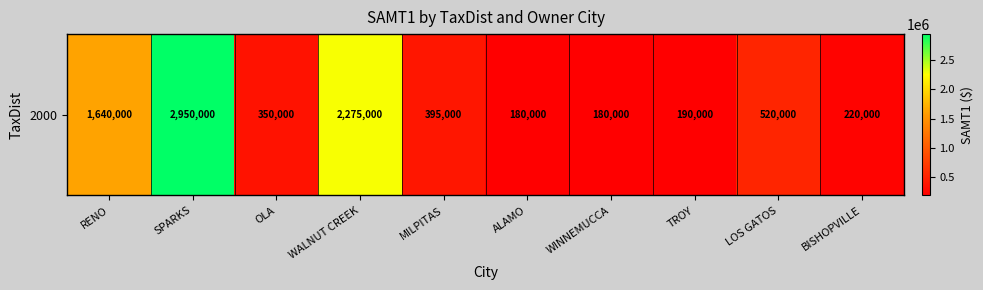

What is the ratio of the value at LOS GATOS to the value at TROY?

2.7